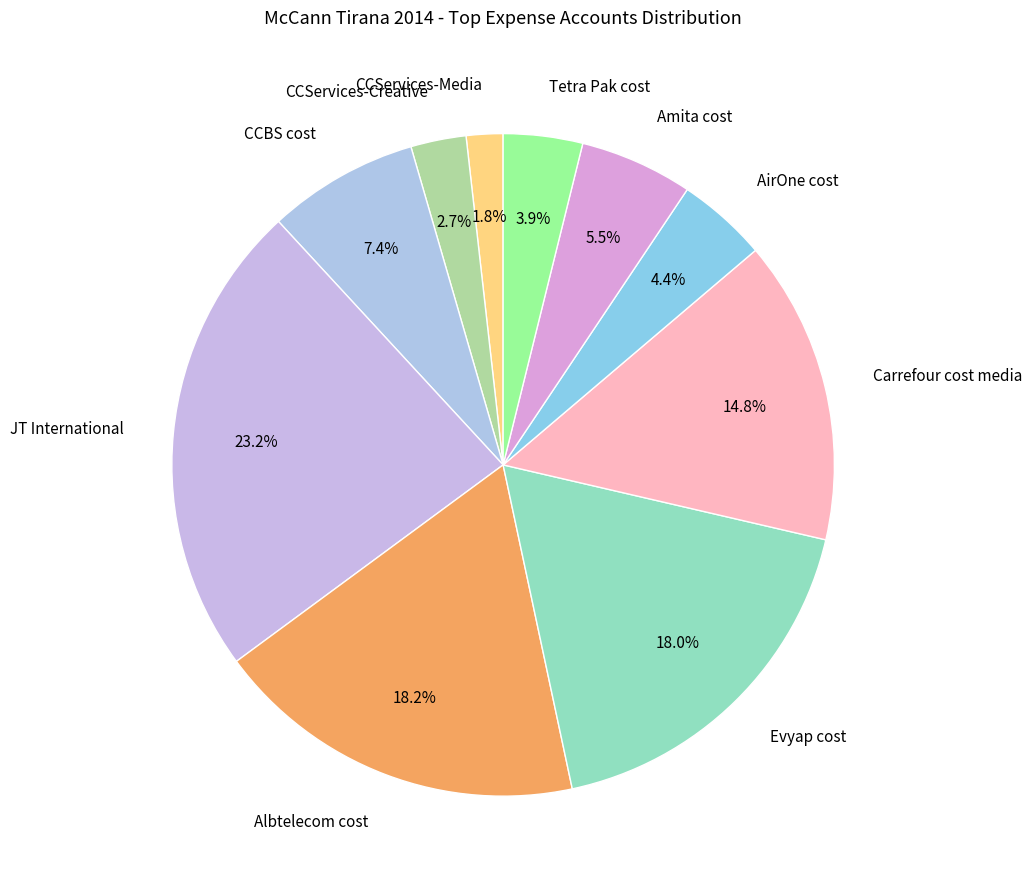

Does any single category account for the majority?

No